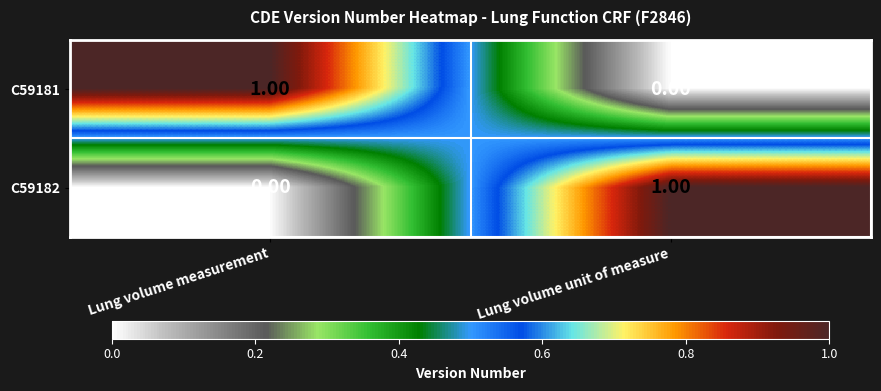

Count the number of categories in the chart.

2